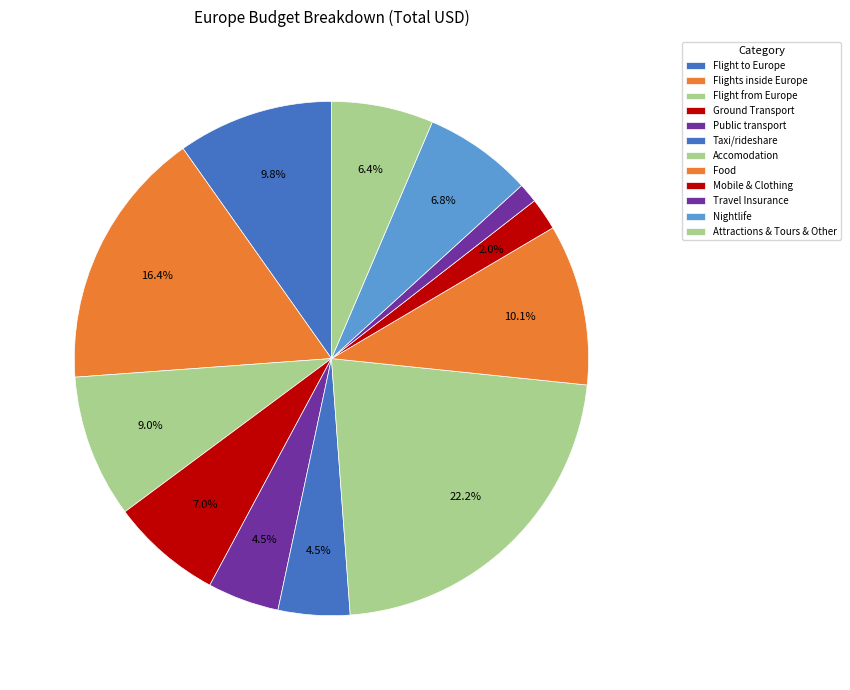

Count the number of slices in the pie.

12